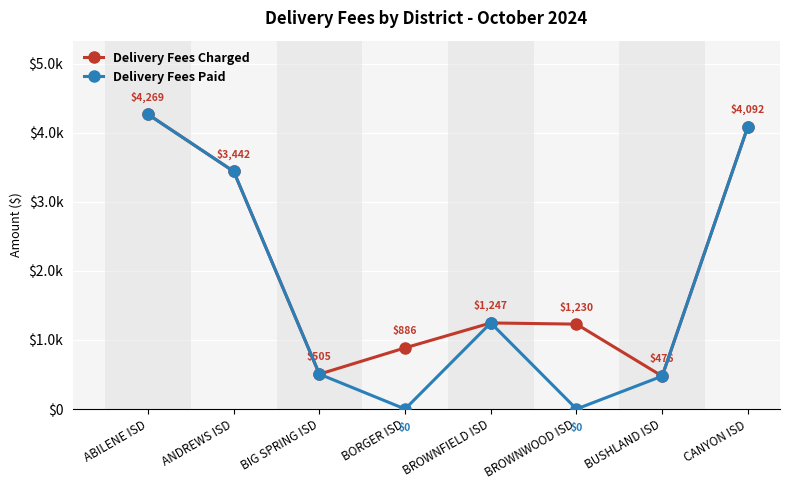

True or false: Delivery Fees Paid and Delivery Fees Charged cross at least once.

False